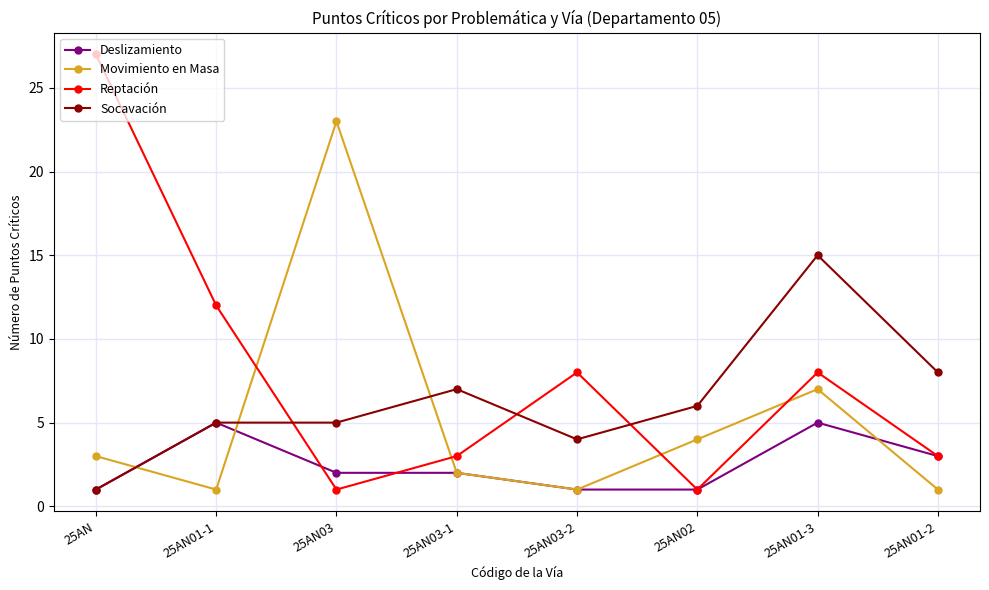

At which category is the sum across all series the highest?

25AN01-3